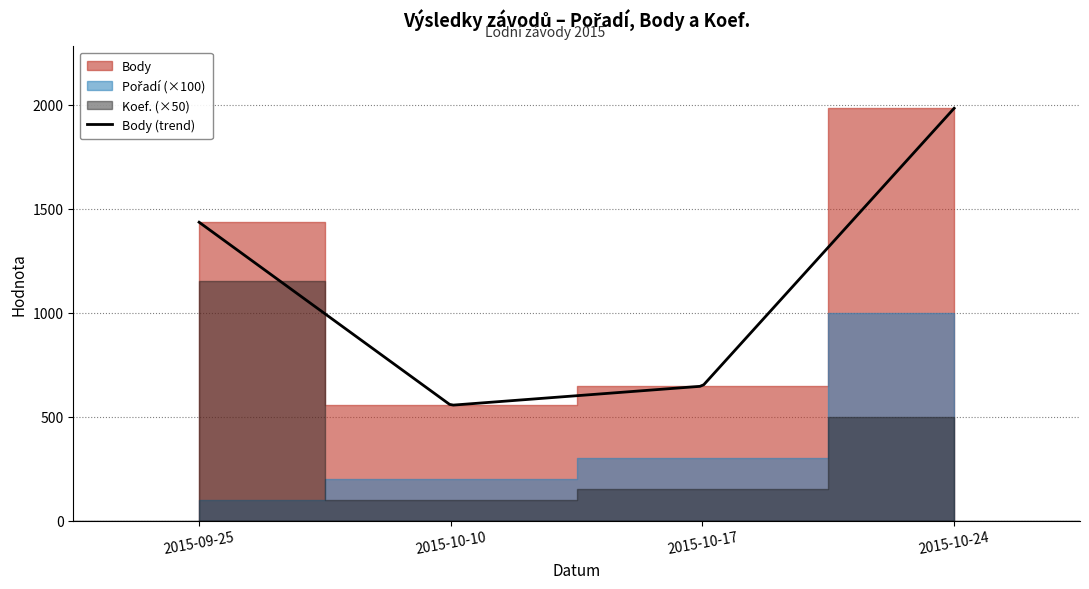

Rank the categories by Pořadí value from highest to lowest.

2015-10-24, 2015-10-17, 2015-10-10, 2015-09-25